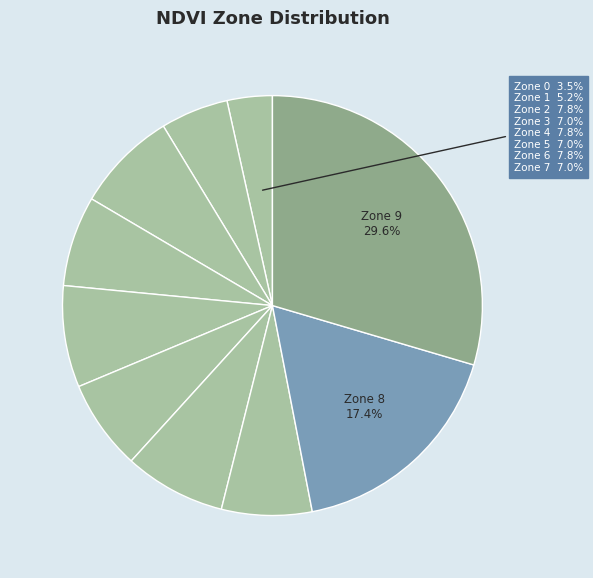

Count the number of slices in the pie.

10